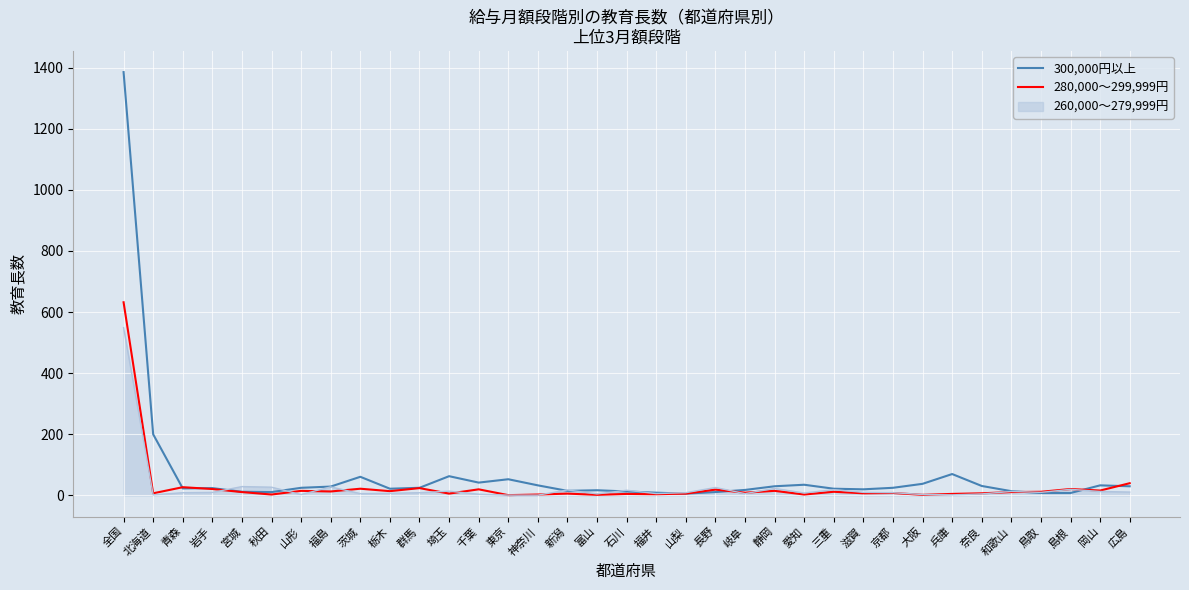

Does the chart have visible grid lines?

Yes